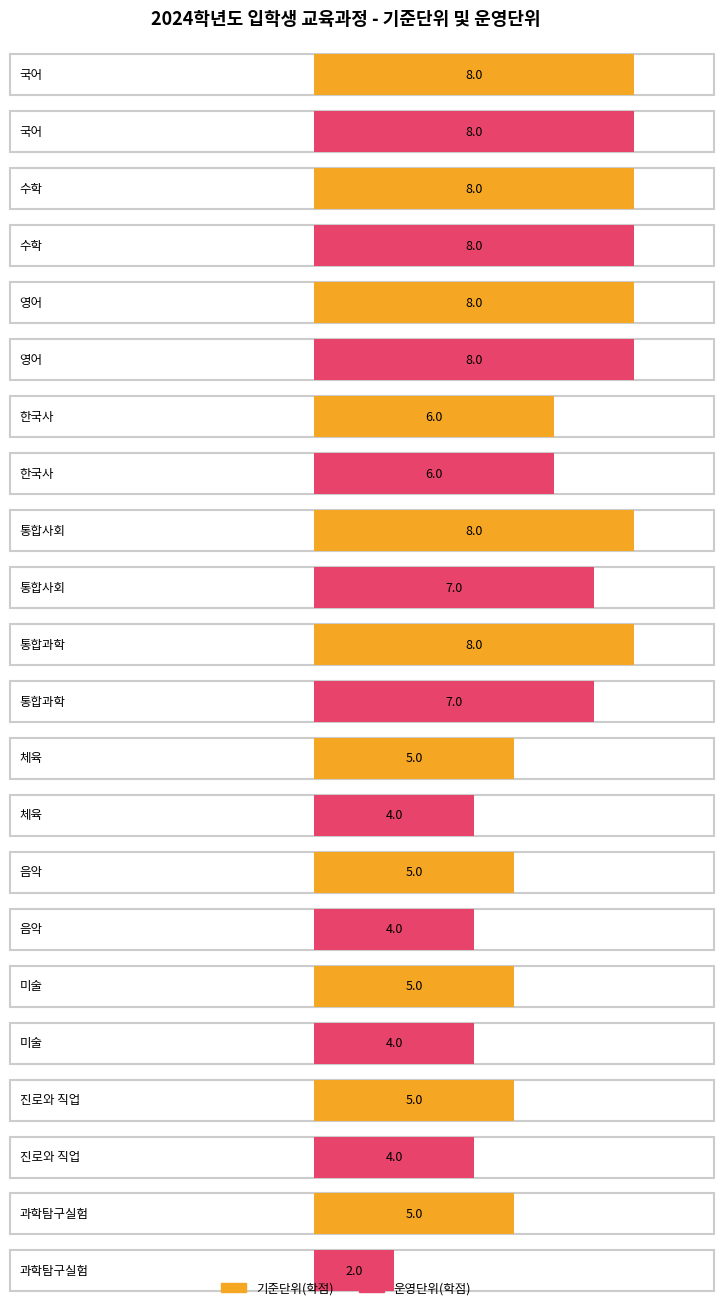

What is the label of the 4th bar from the right?

음악